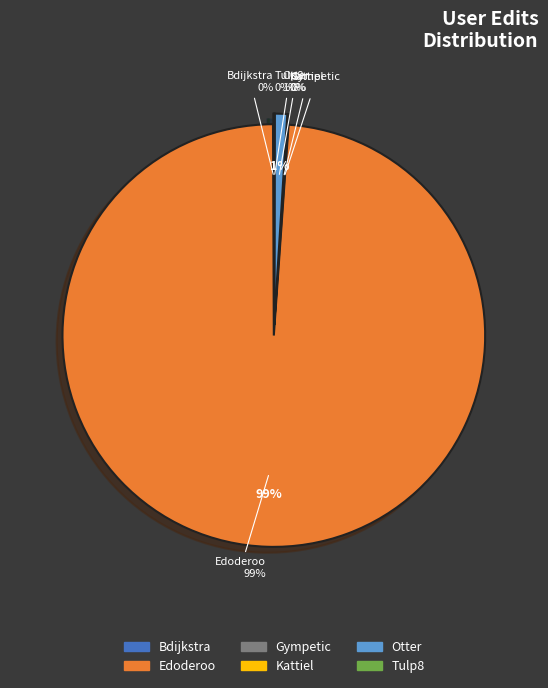

To the nearest percent, what is the average slice percentage?

17%